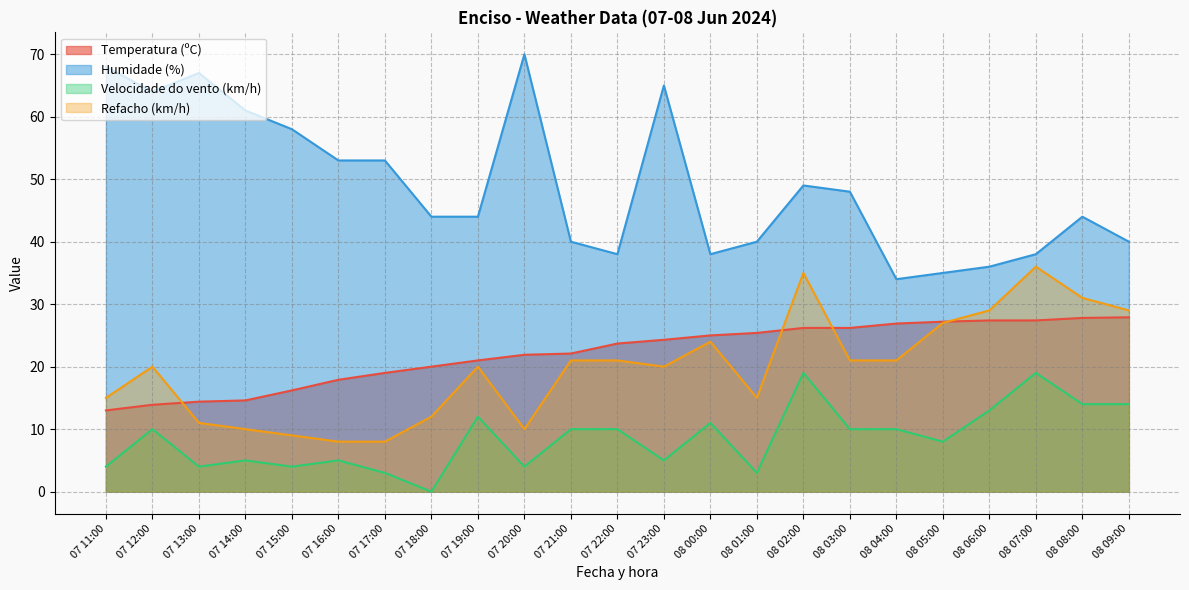

Reading right to left, extract all data points from this chart.

Temperatura (ºC): 08 09:00=27.9	08 08:00=27.8	08 07:00=27.4	08 06:00=27.4	08 05:00=27.2	08 04:00=26.9	08 03:00=26.2	08 02:00=26.2	08 01:00=25.4	08 00:00=25.0	07 23:00=24.3	07 22:00=23.7	07 21:00=22.1	07 20:00=21.9	07 19:00=21.0	07 18:00=20.0	07 17:00=19.0	07 16:00=17.9	07 15:00=16.2	07 14:00=14.6	07 13:00=14.4	07 12:00=13.9	07 11:00=13.0
Humidade (%): 08 09:00=40.0	08 08:00=44.0	08 07:00=38.0	08 06:00=36.0	08 05:00=35.0	08 04:00=34.0	08 03:00=48.0	08 02:00=49.0	08 01:00=40.0	08 00:00=38.0	07 23:00=65.0	07 22:00=38.0	07 21:00=40.0	07 20:00=70.0	07 19:00=44.0	07 18:00=44.0	07 17:00=53.0	07 16:00=53.0	07 15:00=58.0	07 14:00=61.0	07 13:00=67.0	07 12:00=64.0	07 11:00=68.0
Velocidade do vento (km/h): 08 09:00=14.0	08 08:00=14.0	08 07:00=19.0	08 06:00=13.0	08 05:00=8.0	08 04:00=10.0	08 03:00=10.0	08 02:00=19.0	08 01:00=3.0	08 00:00=11.0	07 23:00=5.0	07 22:00=10.0	07 21:00=10.0	07 20:00=4.0	07 19:00=12.0	07 18:00=0.0	07 17:00=3.0	07 16:00=5.0	07 15:00=4.0	07 14:00=5.0	07 13:00=4.0	07 12:00=10.0	07 11:00=4.0
Refacho (km/h): 08 09:00=29.0	08 08:00=31.0	08 07:00=36.0	08 06:00=29.0	08 05:00=27.0	08 04:00=21.0	08 03:00=21.0	08 02:00=35.0	08 01:00=15.0	08 00:00=24.0	07 23:00=20.0	07 22:00=21.0	07 21:00=21.0	07 20:00=10.0	07 19:00=20.0	07 18:00=12.0	07 17:00=8.0	07 16:00=8.0	07 15:00=9.0	07 14:00=10.0	07 13:00=11.0	07 12:00=20.0	07 11:00=15.0